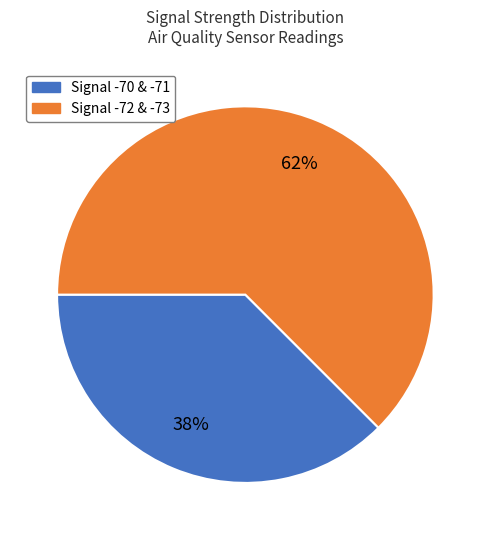

Is there a majority slice in this chart?

Yes